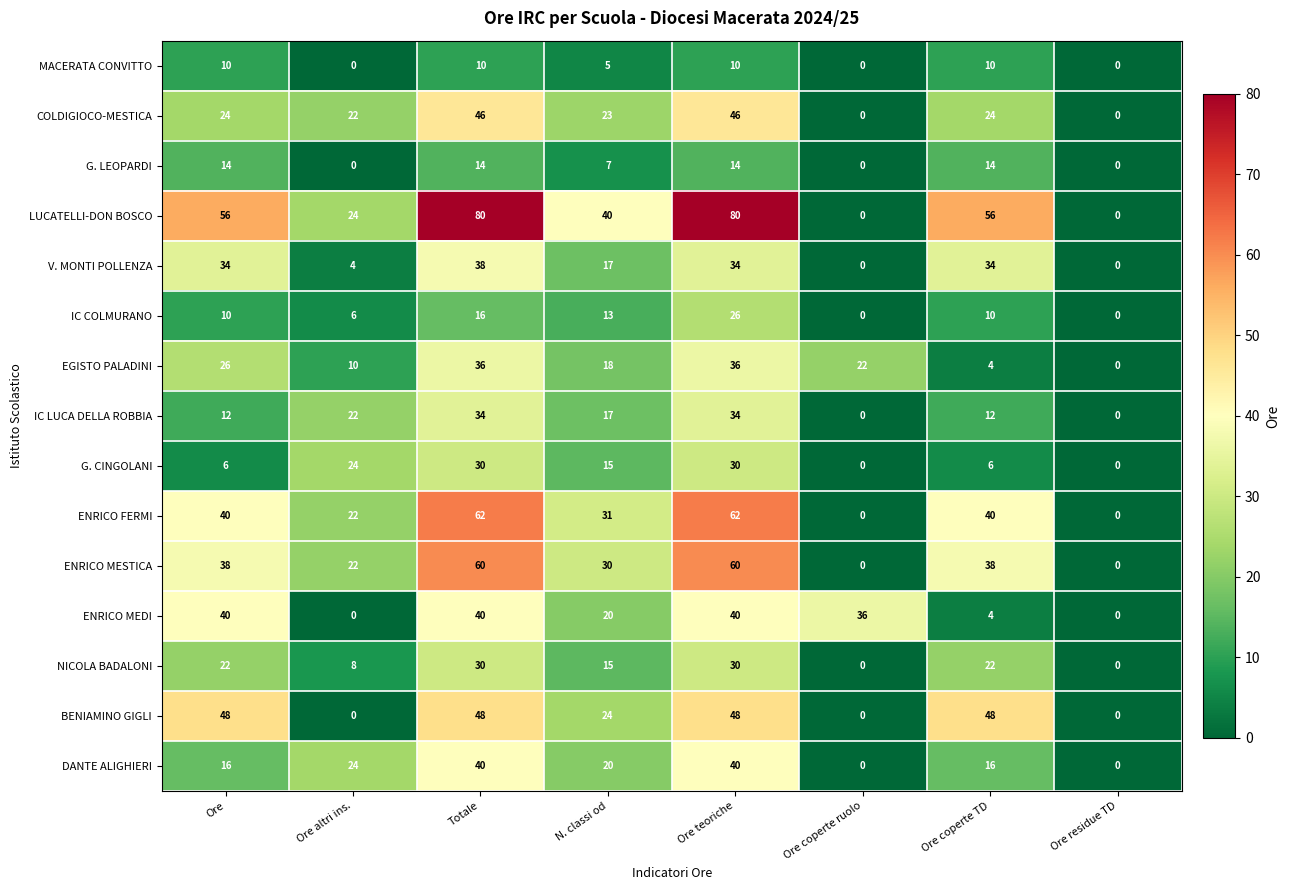

What is the total value across all series at N. classi od?

295